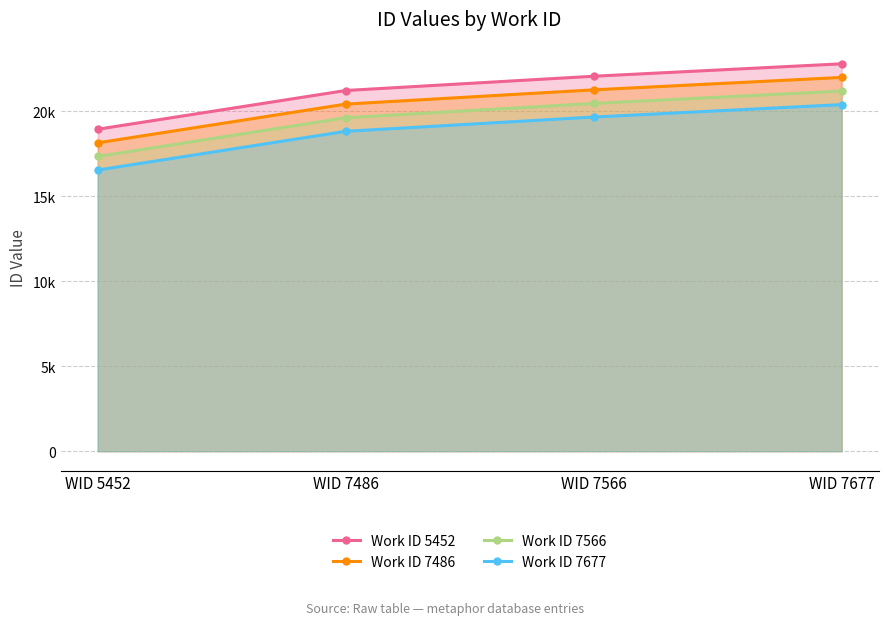

Rank the series at WID 7486 from highest to lowest value.

Work ID 5452, Work ID 7486, Work ID 7566, Work ID 7677